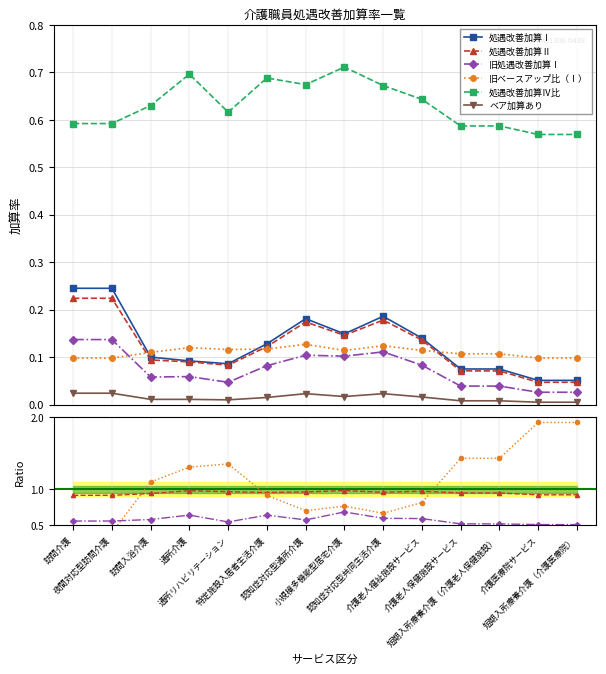

At which label is 旧ベースアップ比（Ⅰ） closest to 0?

訪問介護